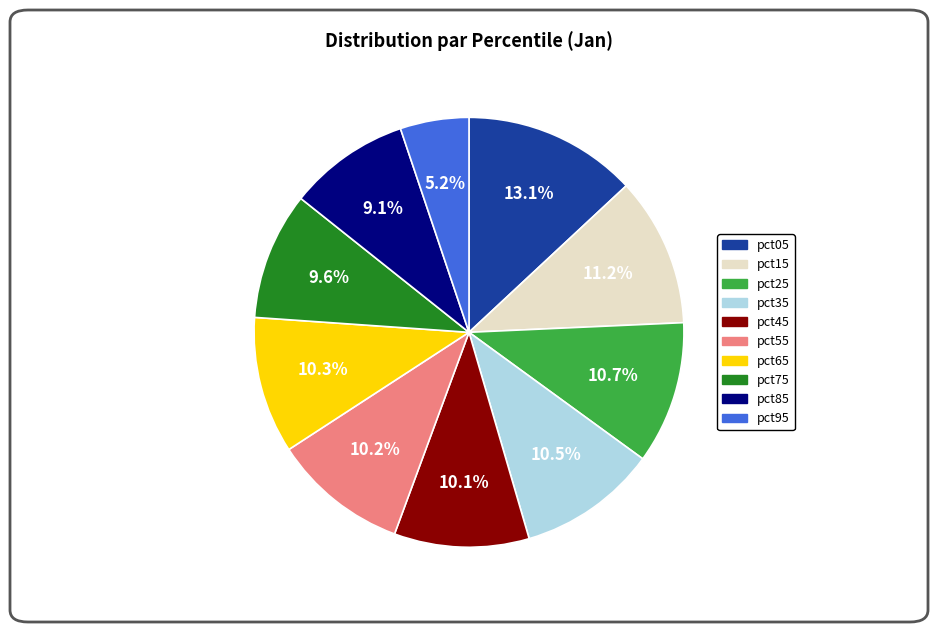

Is it true that pct05 is 13% of the pie?

True